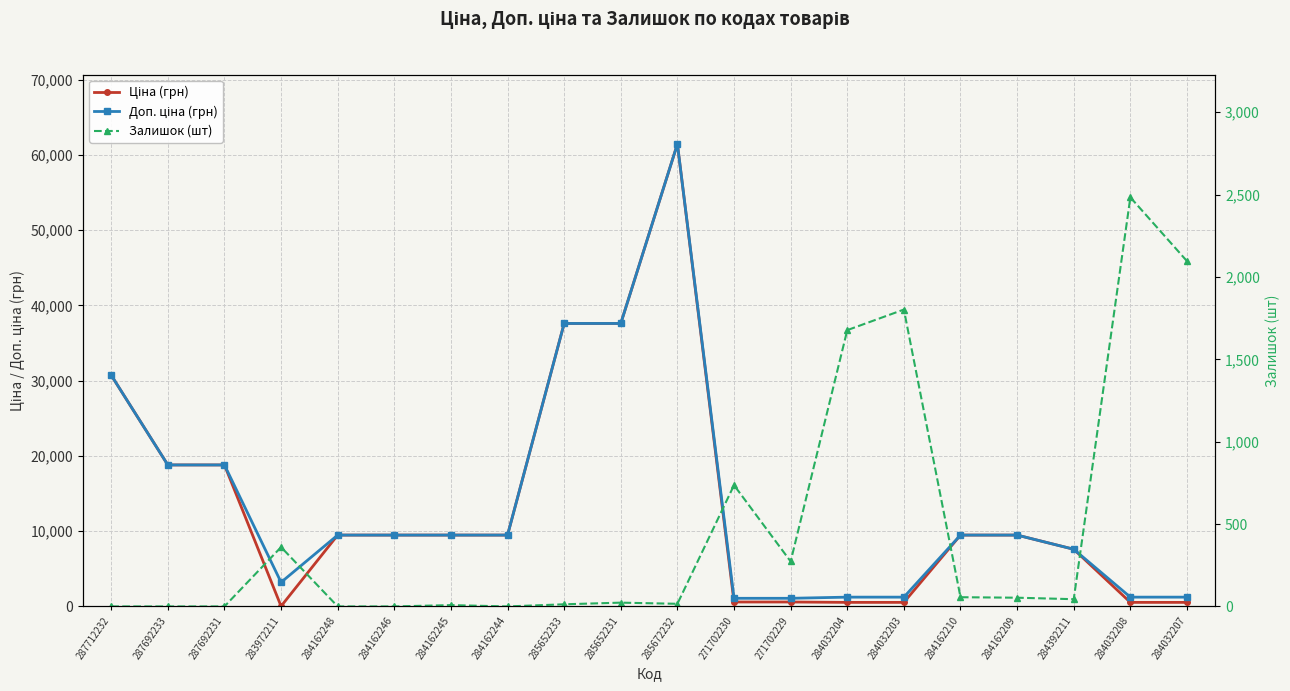

What position from the left is 284032203?

15